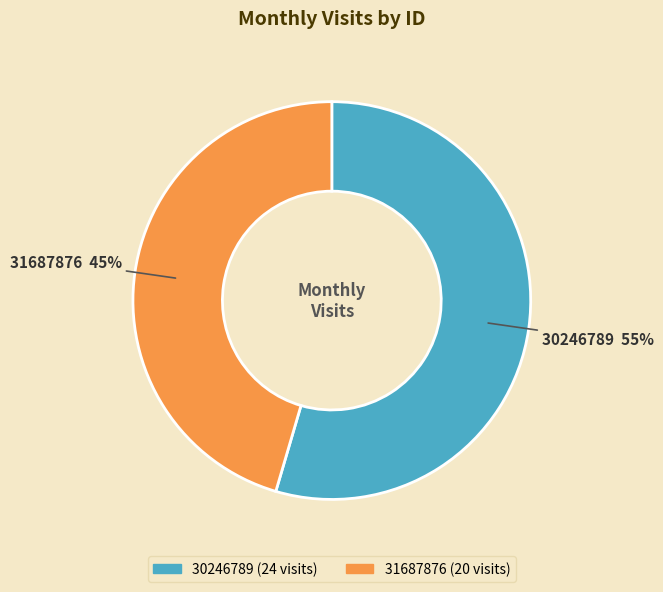

To the nearest percent, what portion does 30246789 represent?

55%